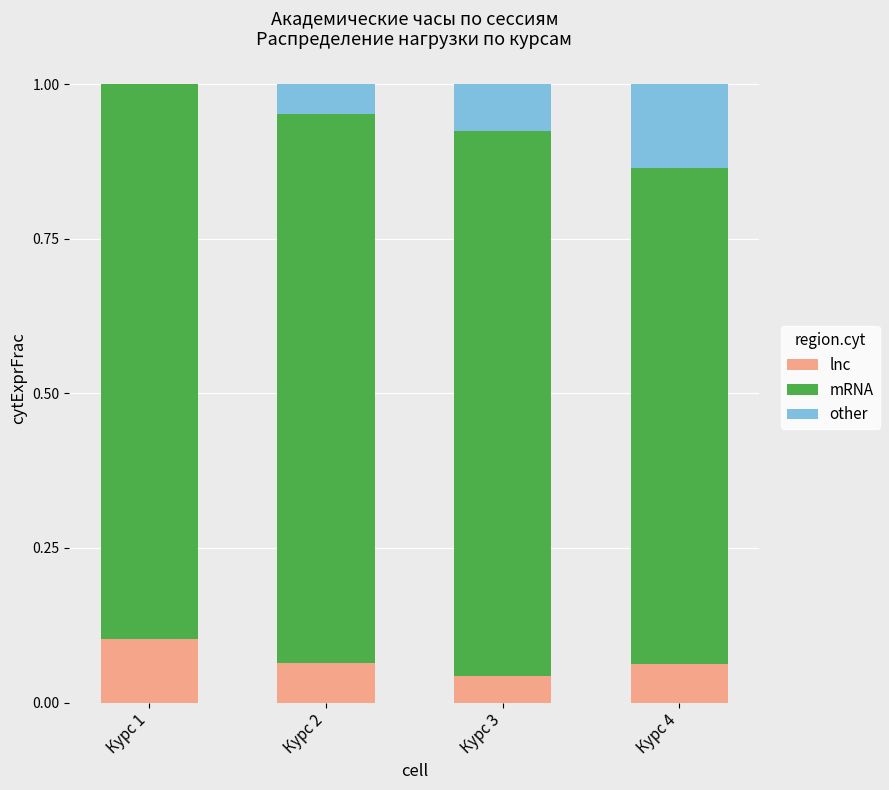

The lnc series shows 0.1 at Курс 1. True or false?

True